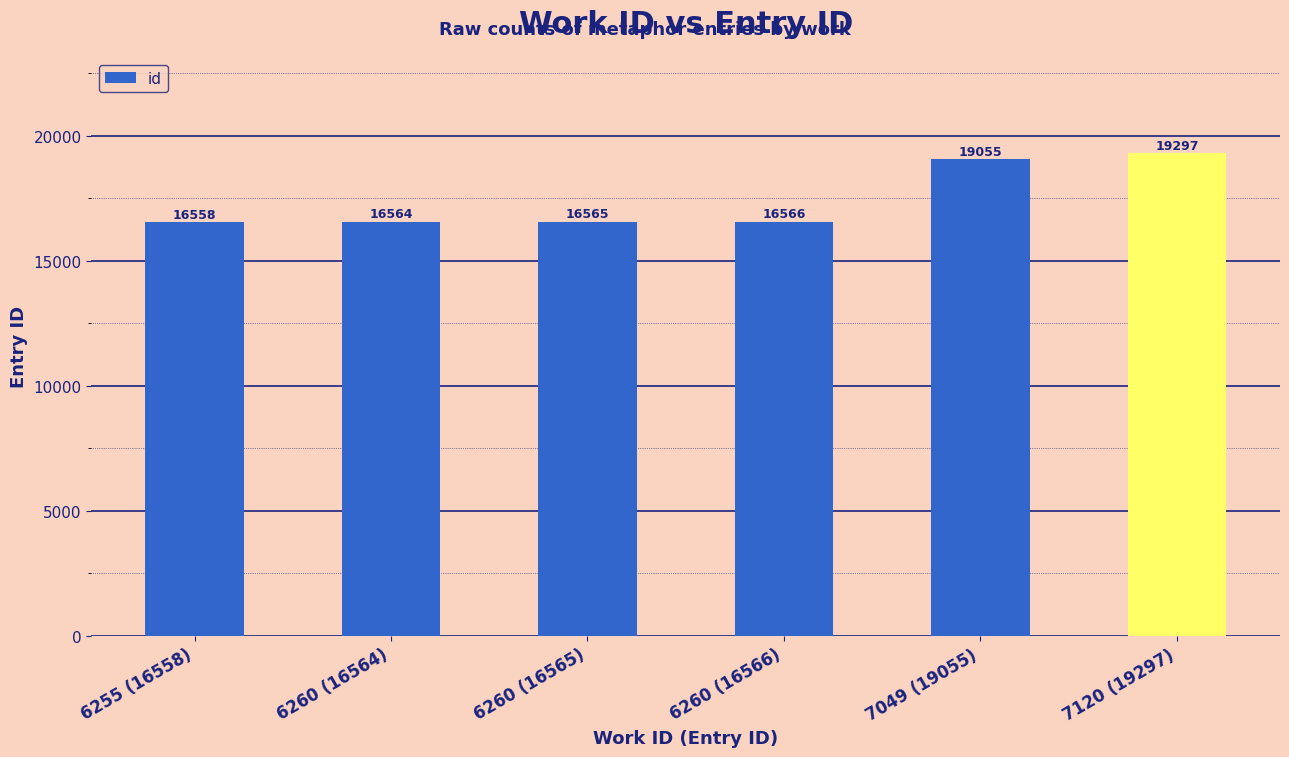

The value at 7120 (19297) is 4532. True or false?

False